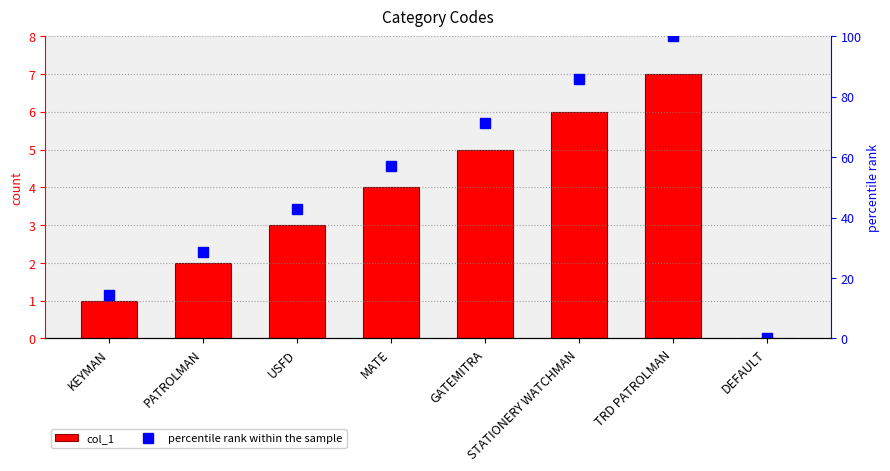

True or false: percentile rank within the sample has a value of 100.0 at TRD PATROLMAN.

True